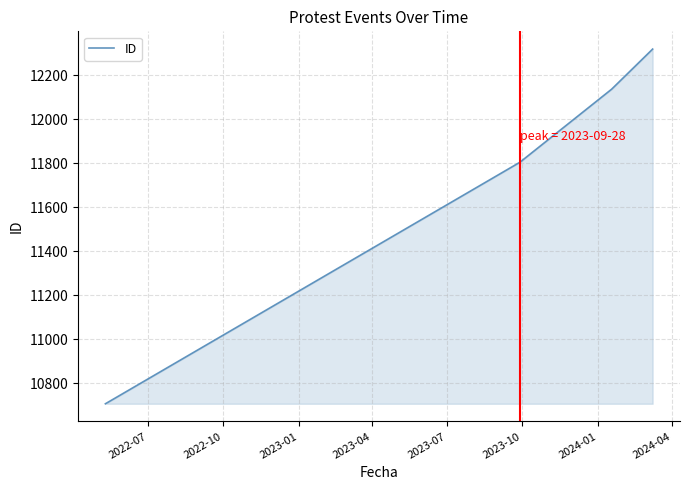

True or false: there are more than 0 points higher than both neighbors.

False